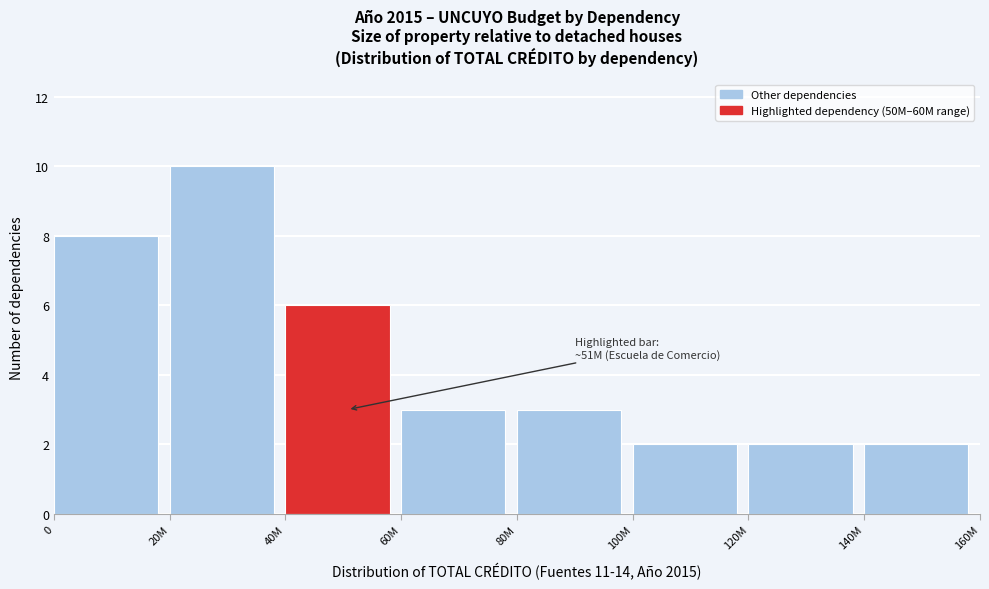

Reading left to right, list all the values displayed in this chart.

0=8	20M=10	40M=6	60M=3	80M=3	100M=2	120M=2	140M=2